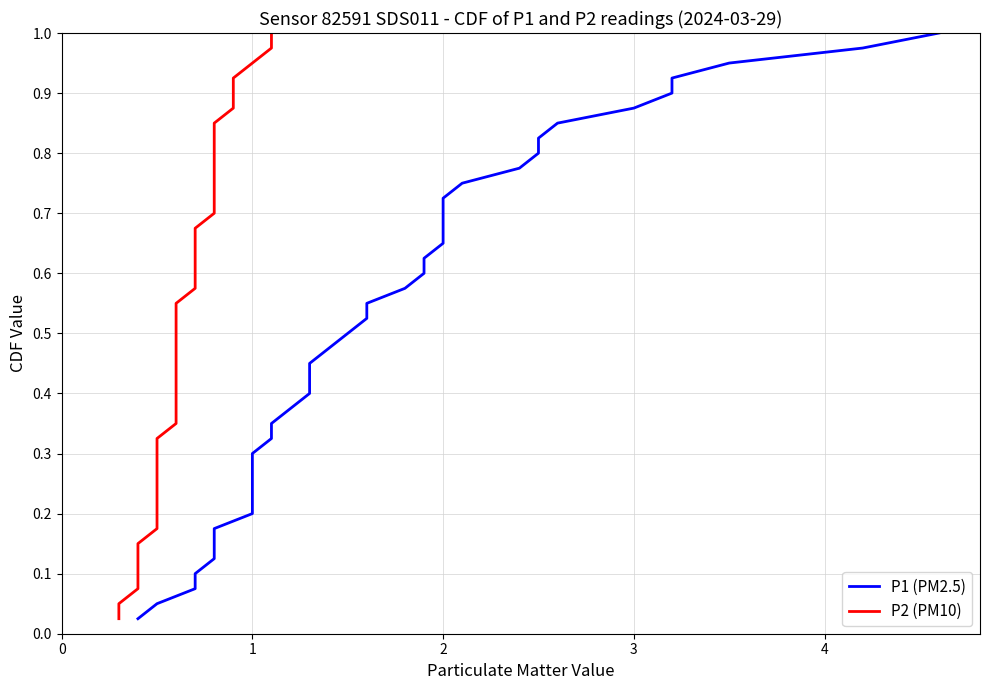

At how many categories does at least one series exceed 0?

40